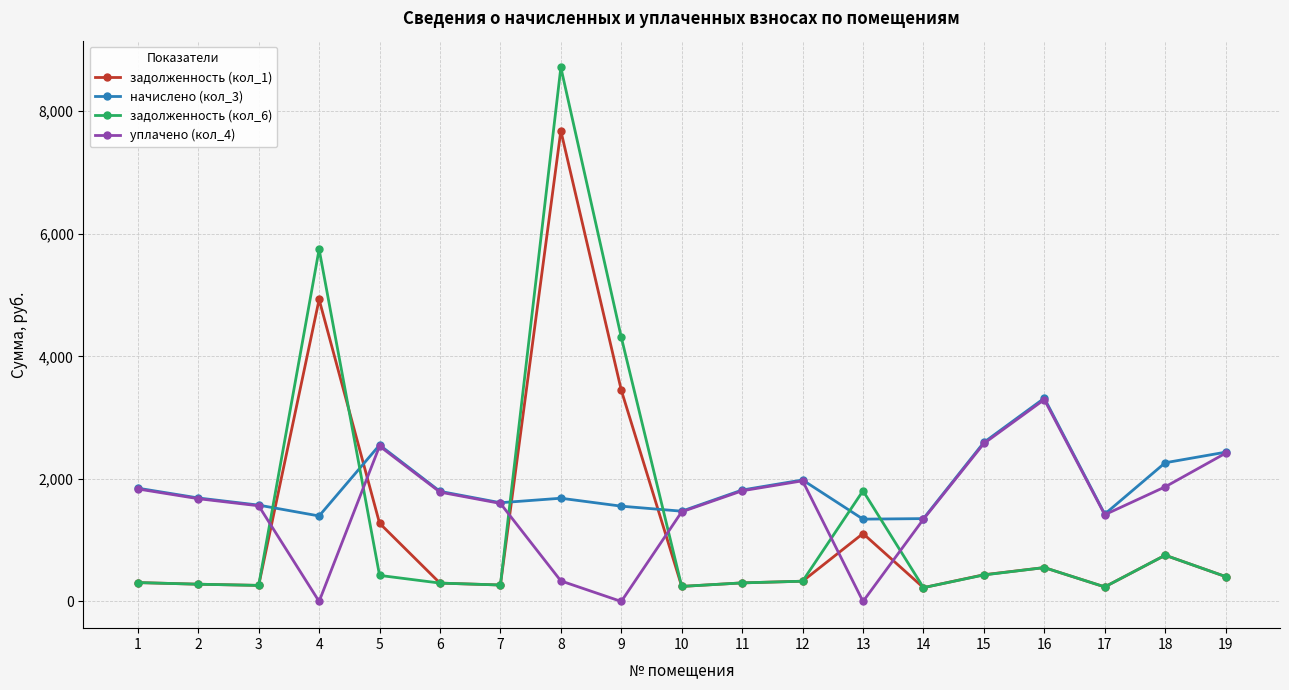

How many data points in уплачено (кол_4) are less than 1677?

9